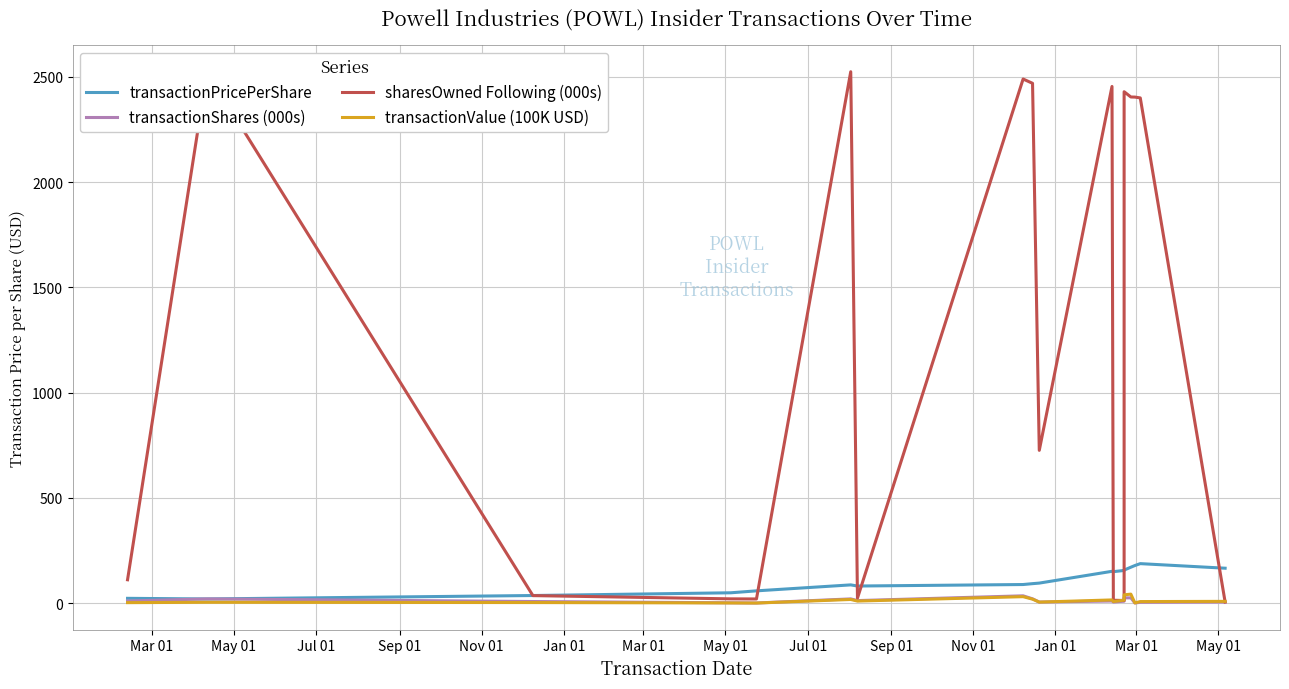

Between Sep 01 and May 01, which is larger?

May 01